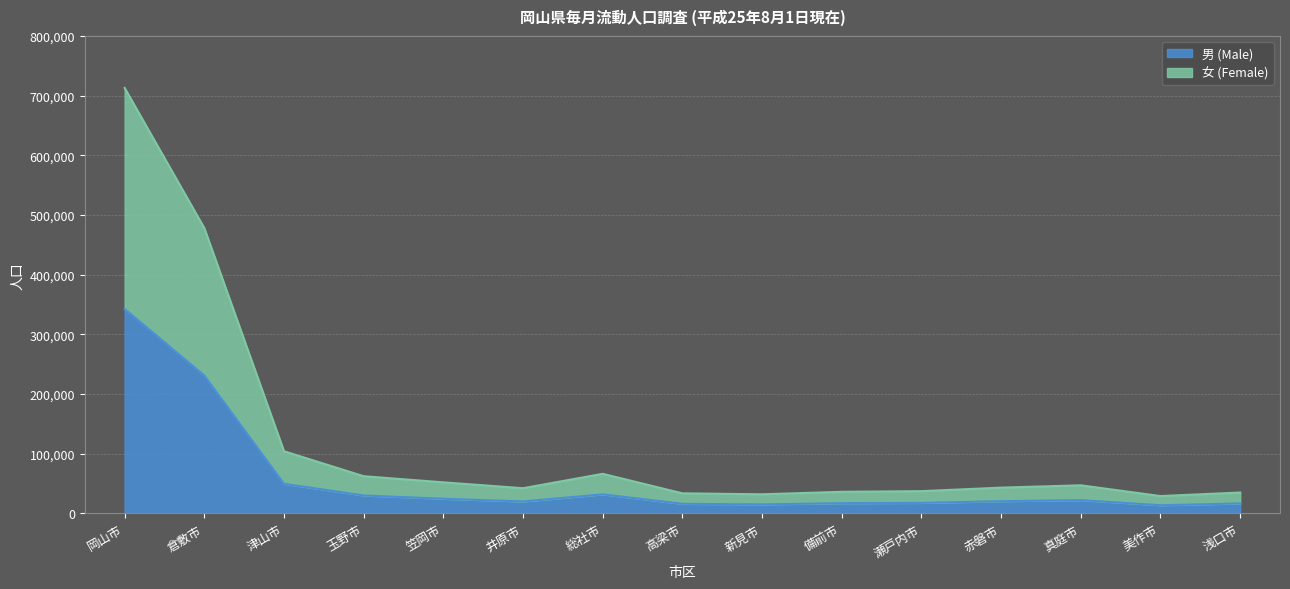

True or false: 女 (Female) has more than 2 points higher than both neighbors.

False